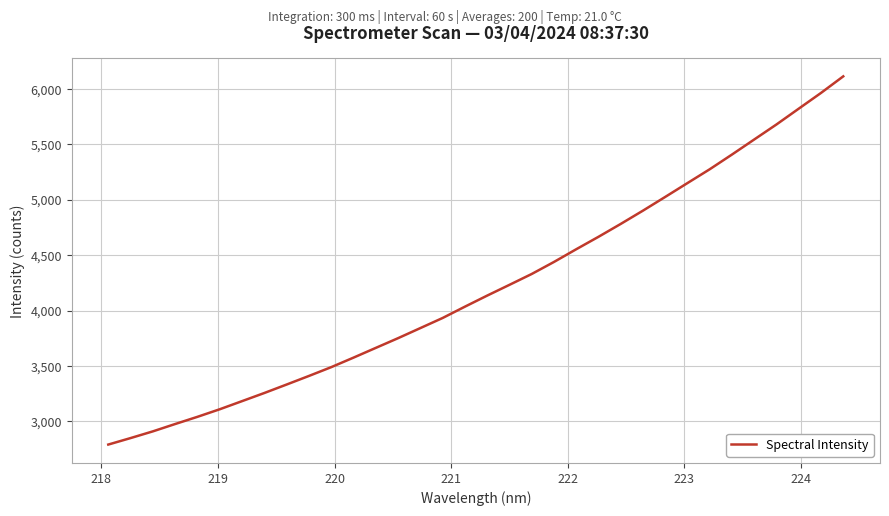

What is the difference between the maximum and minimum values?

3319.1